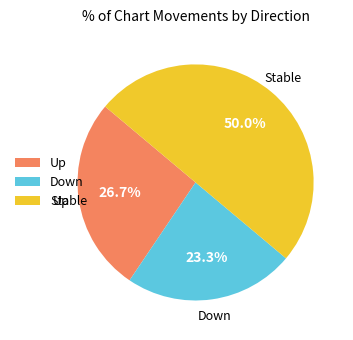

What is the ratio of the value at Stable to the value at Down?

2.1